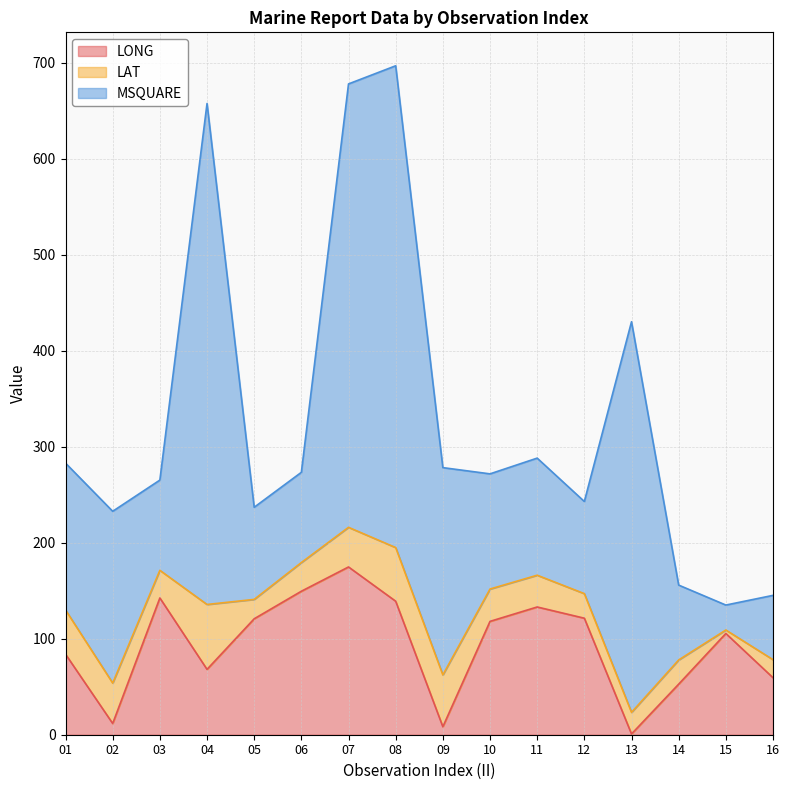

At how many categories does at least one series exceed 460?

3